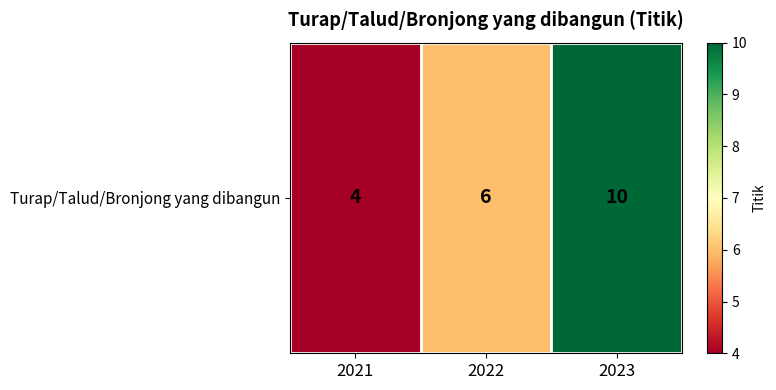

How many data points does each series have?

3